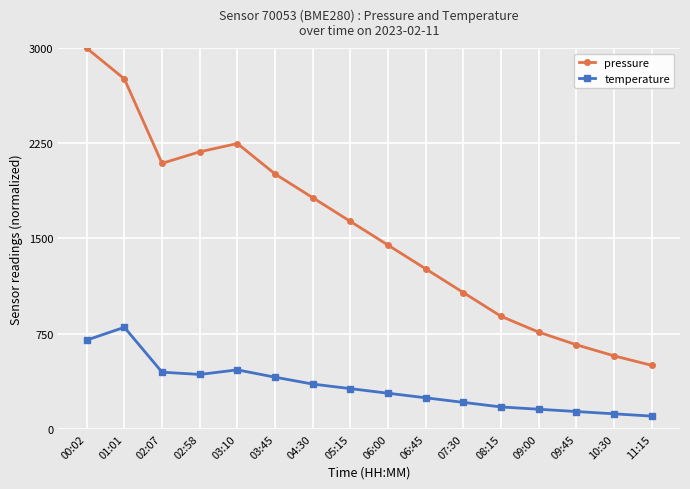

What is the maximum value shown in the chart?

3000.0